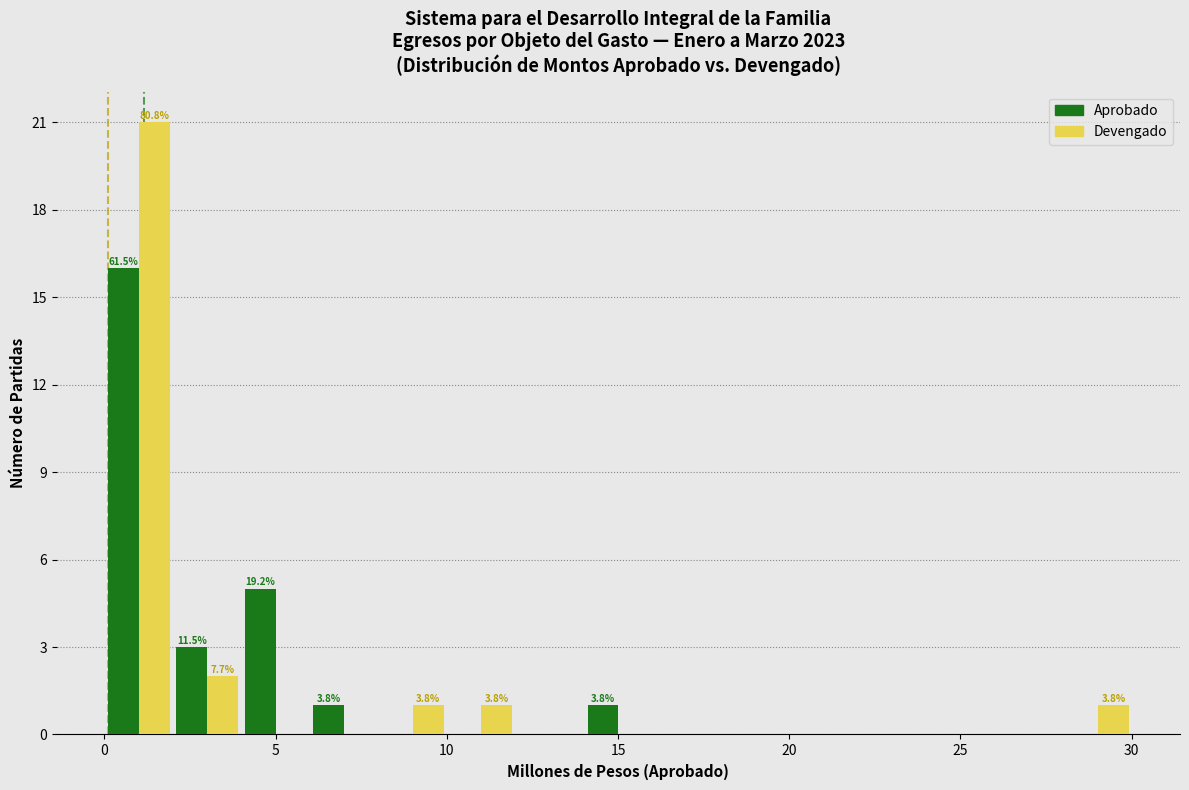

In the Devengado series, which range on the x-axis has the tallest bar?

0 to 2